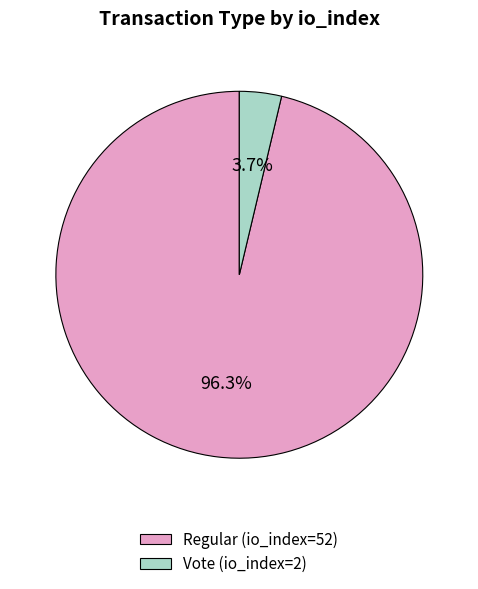

Rank the categories by value from highest to lowest.

Regular (io_index=52), Vote (io_index=2)